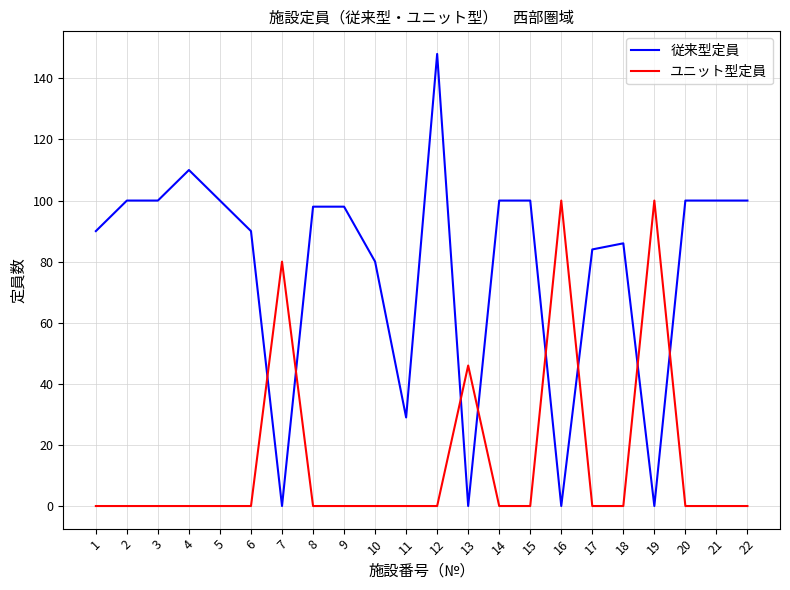

The 従来型定員 series shows 58 at 4. True or false?

False